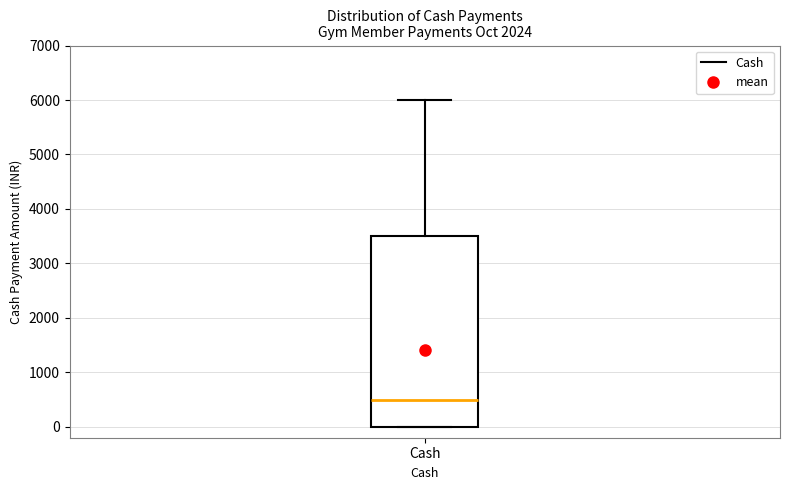

Where does the median line of the box for Cash sit on the y-axis? The values are not printed on the chart, so give them approximately, as read against the axis.

500